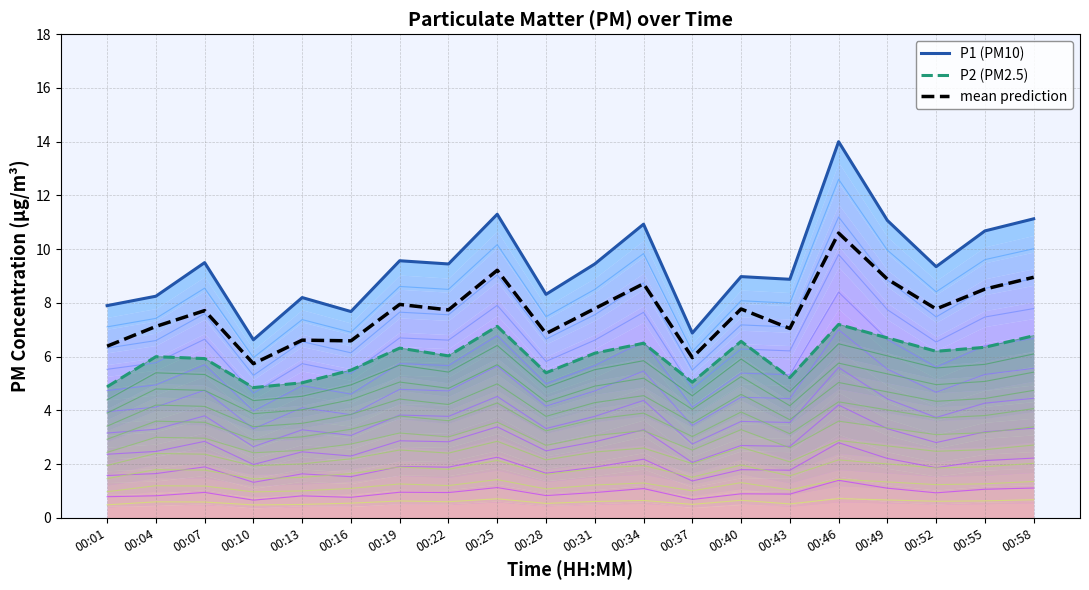

Rank the series at 00:37 from highest to lowest value.

P1 (PM10), mean prediction, P2 (PM2.5)